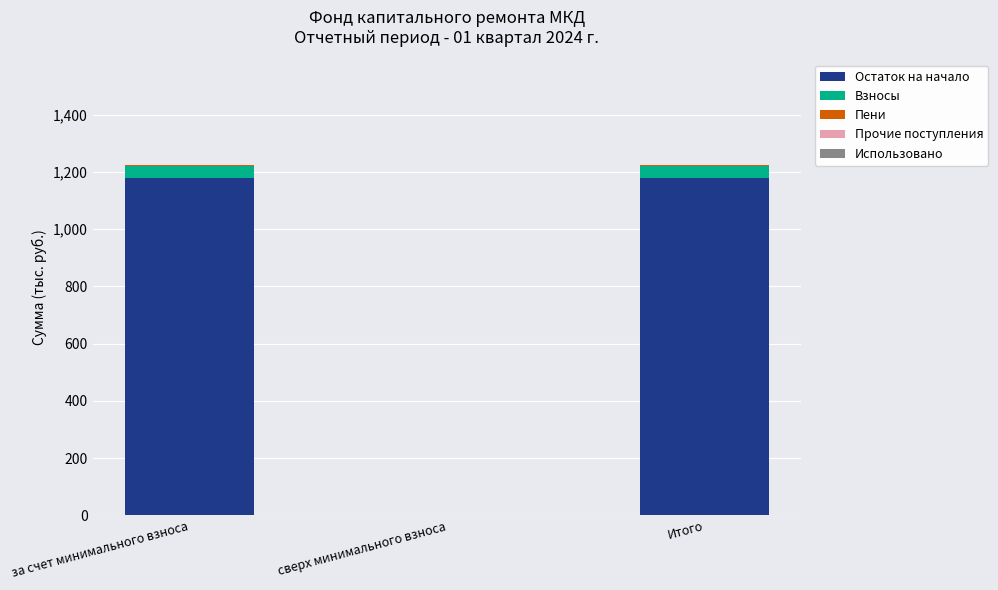

What is the maximum value for Остаток на начало?

1179.5